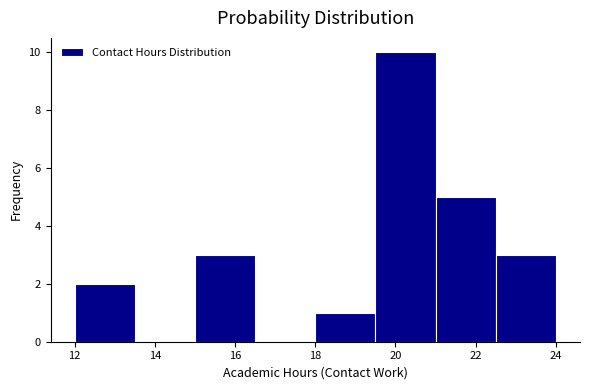

How tall is the bar that spans 15.0 to 16.5 on the x-axis? Neither the bar edges nor the heights are printed on the chart, so give them approximately, as read against the axes.

3